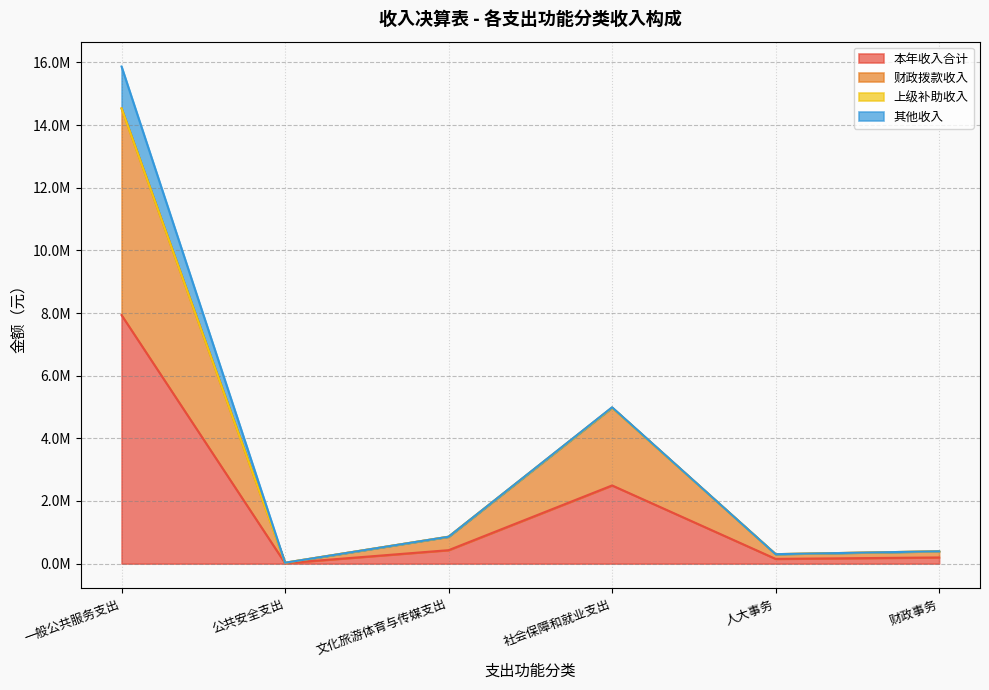

At which label does 财政拨款收入 first exceed 858939?

一般公共服务支出